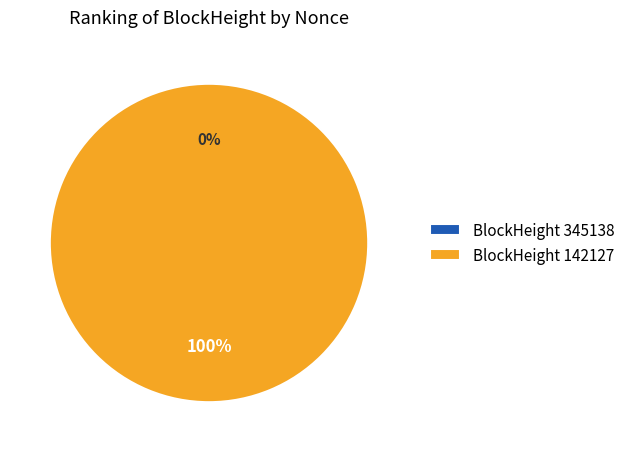

Is it true that 345138 is 0% of the pie?

True